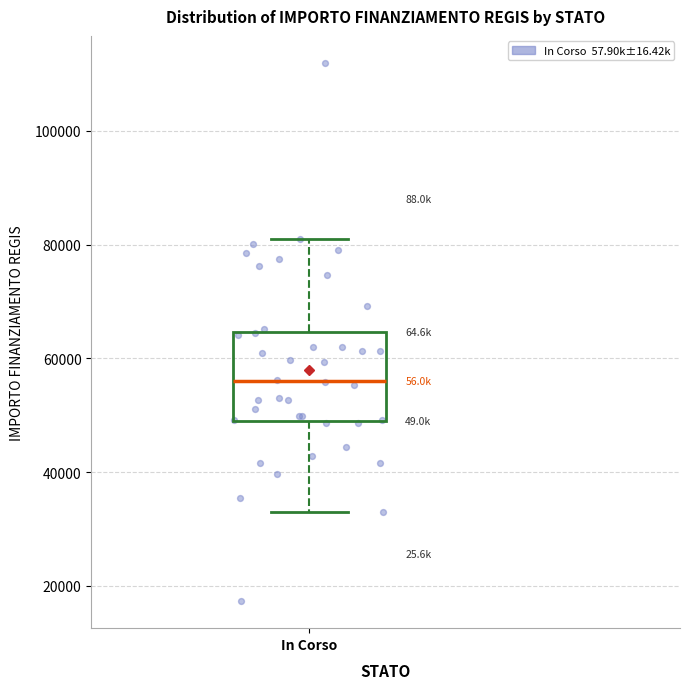

Where is the lower edge of the box for In Corso on the y-axis? The values are not printed on the chart, so give them approximately, as read against the axis.

50000